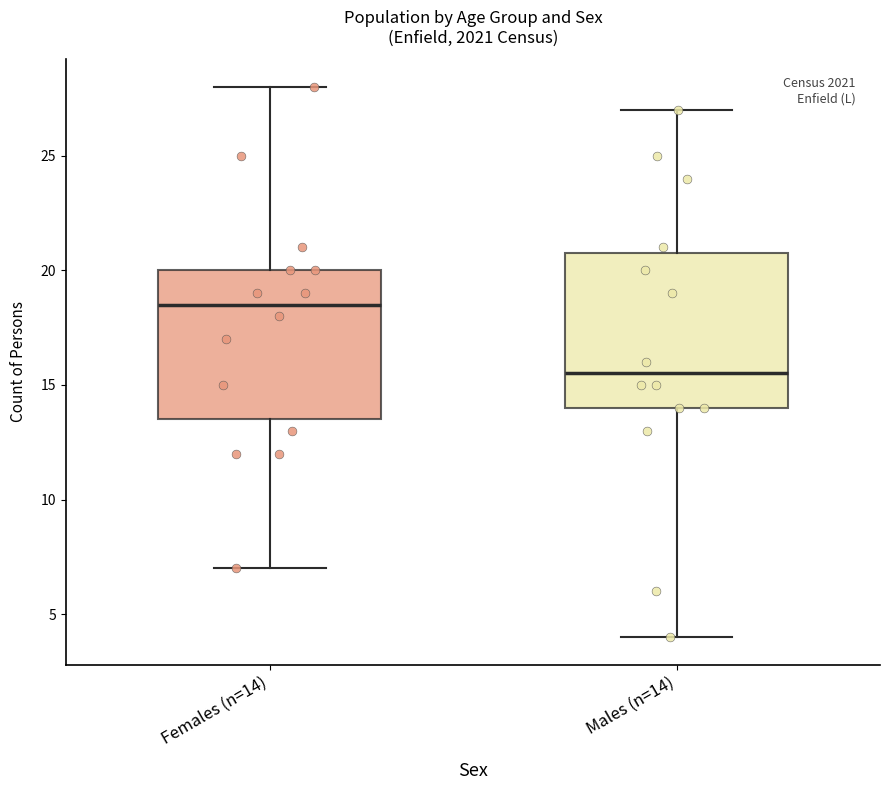

Where is the upper edge of the box for Females (n=14) on the y-axis? The values are not printed on the chart, so give them approximately, as read against the axis.

20.0